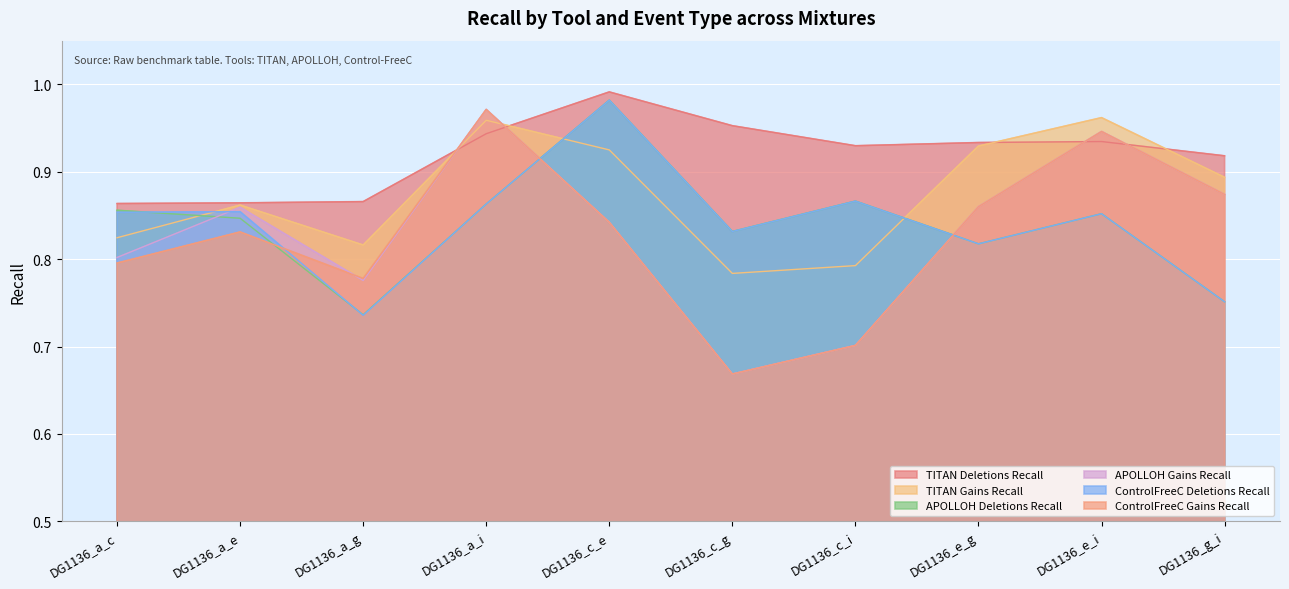

What is the difference between the second highest and minimum values in the APOLLOH Gains Recall series?

0.3